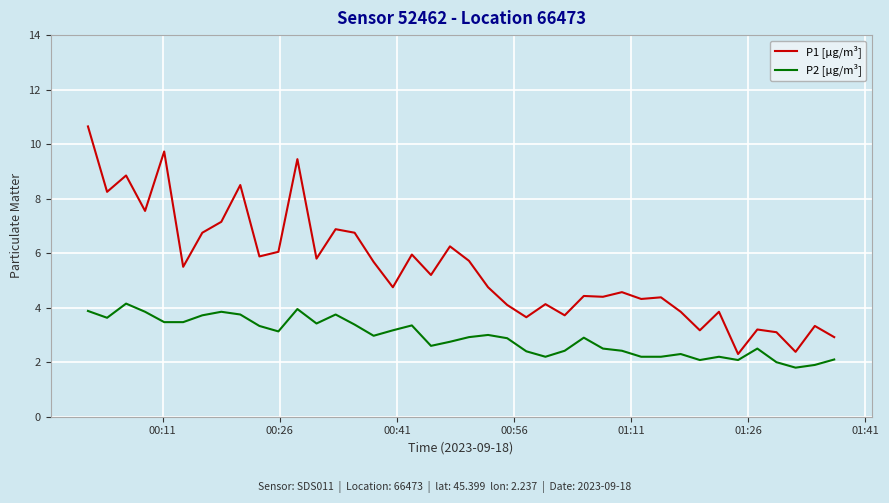

List the series in order of their overall mean, highest first.

P1 [µg/m³], P2 [µg/m³]